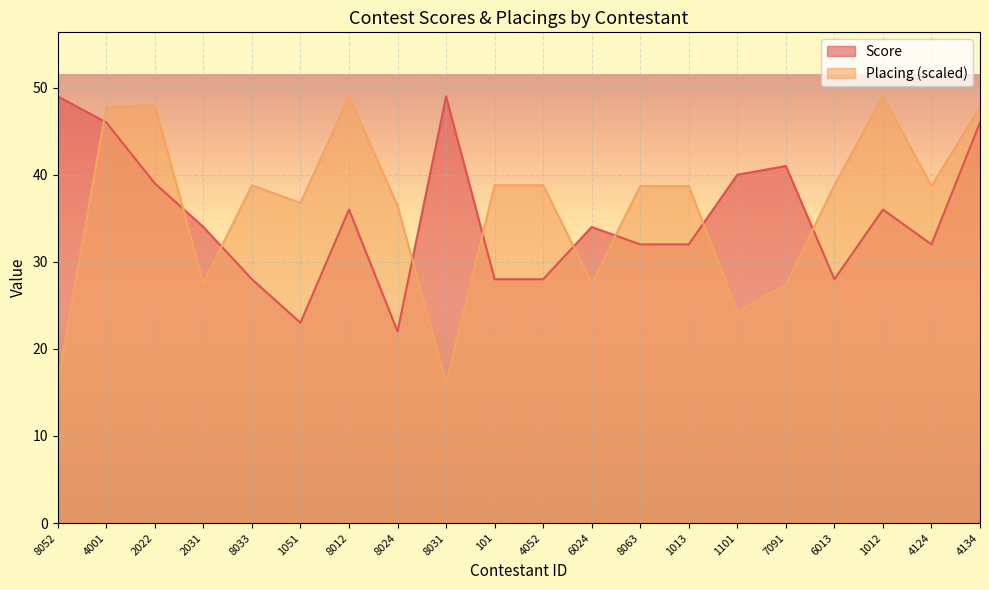

At how many categories does at least one series exceed 28?

20